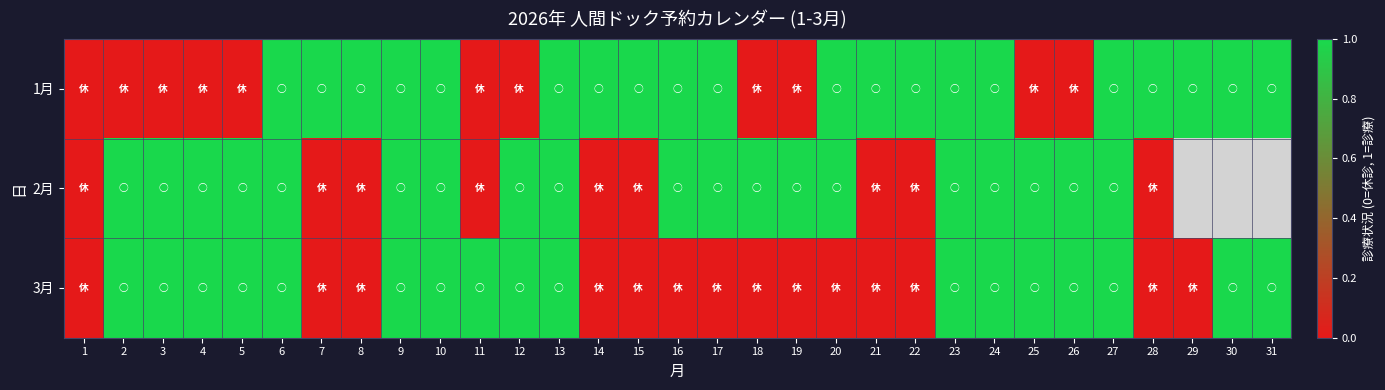

What is the greatest value displayed?

1.0